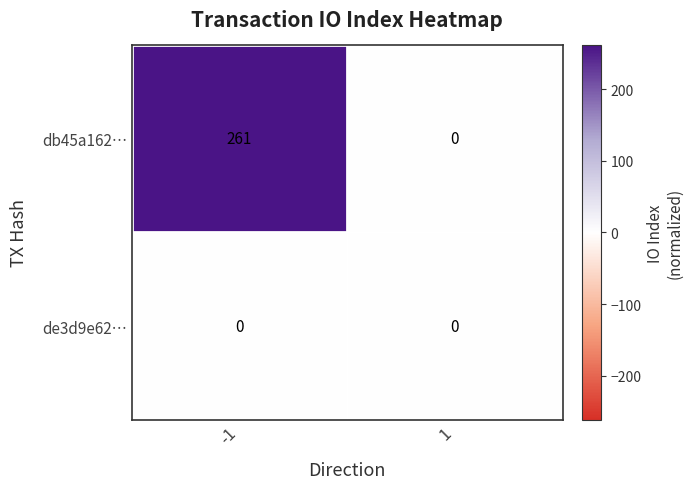

Which series has the largest total across all categories?

db45a162…